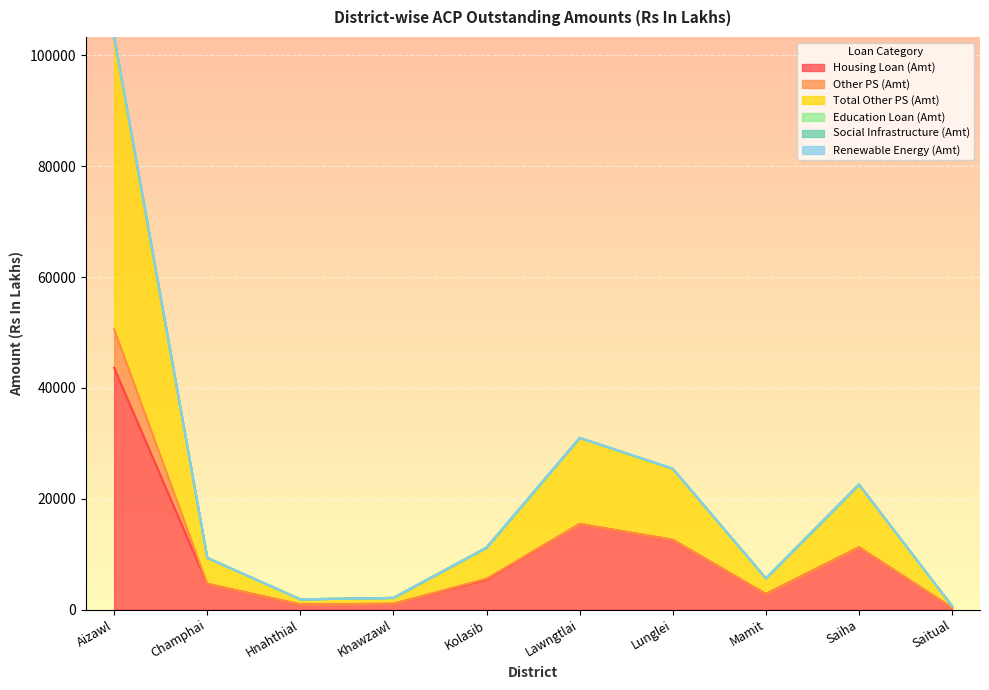

What is the total value across all series at Lunglei?

25442.0